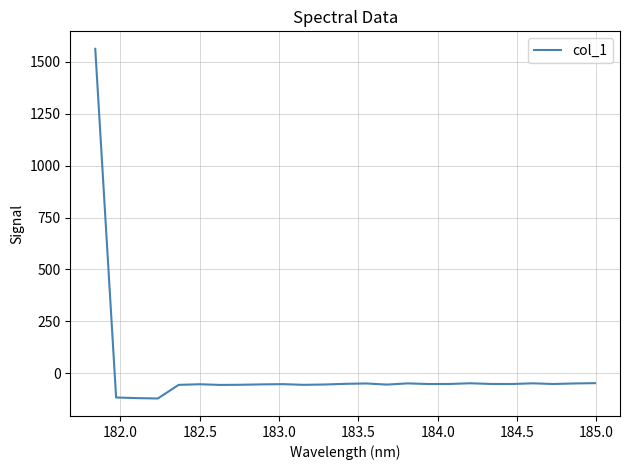

What is the maximum value shown in the chart?

1562.7